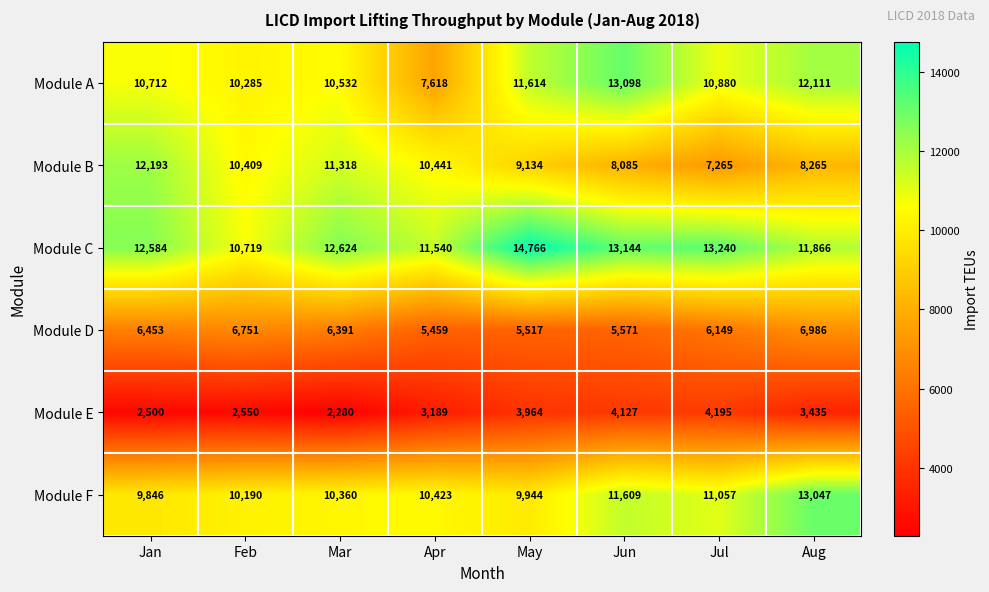

What is the sum of all Module E values?

26240